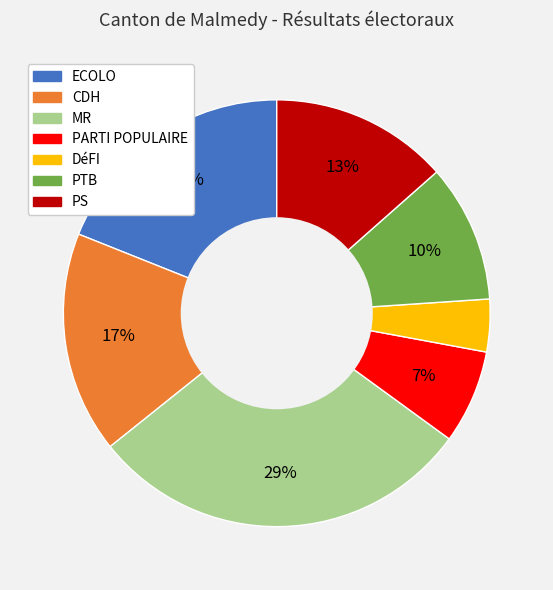

What is the smallest slice in the pie chart?

DéFI